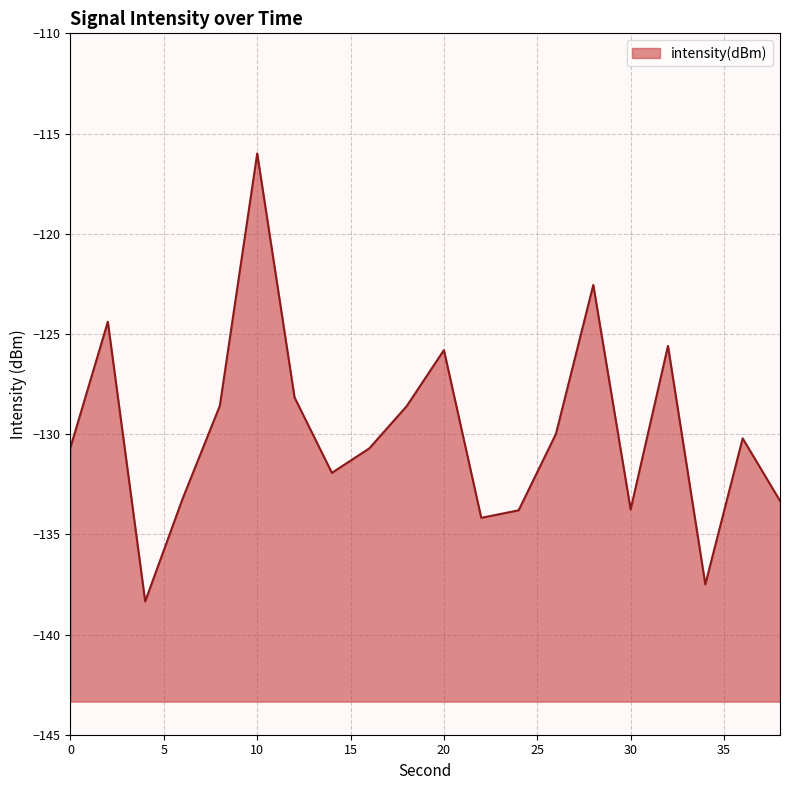

What is the smallest value displayed?

-138.3